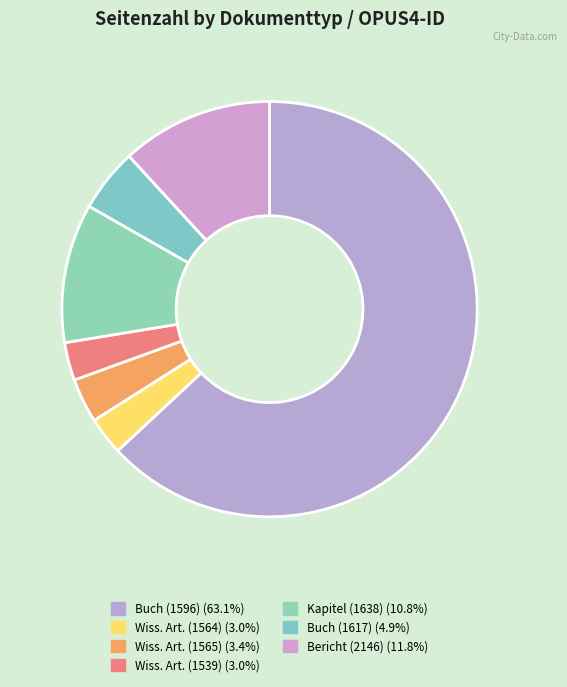

Which category has the smallest portion of the pie?

Wissenschaftlicher Artikel [1564]